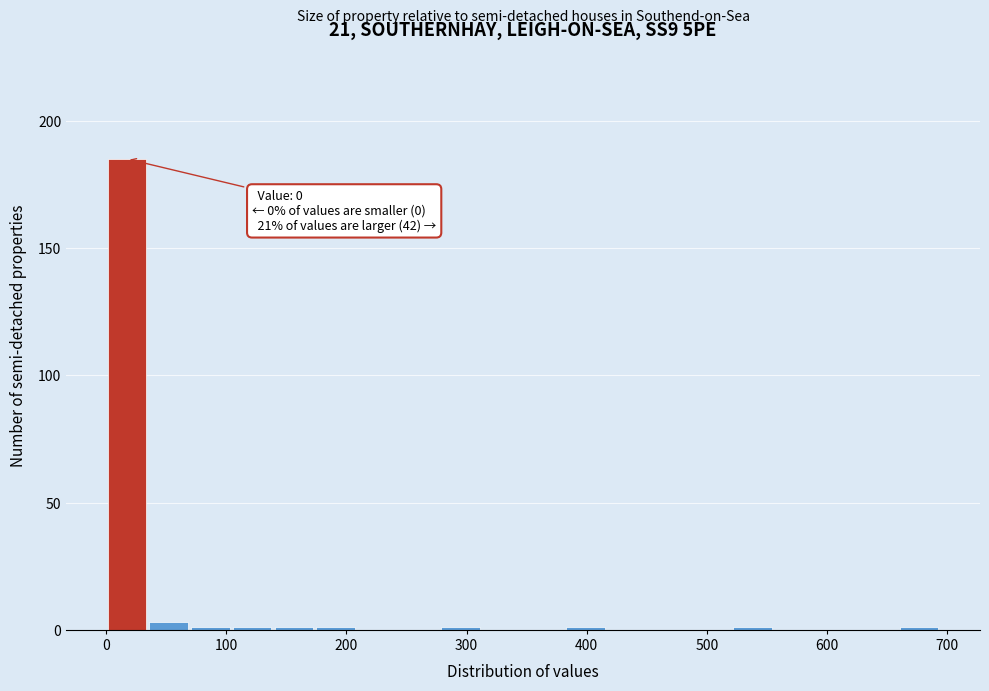

Read against the x-axis, roughly where is the centre of the tallest bar?

20